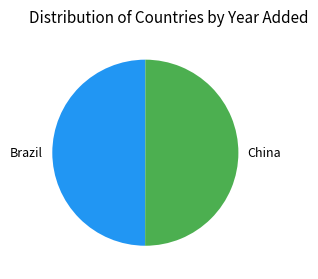

True or false: Brazil accounts for 50% of the total.

True